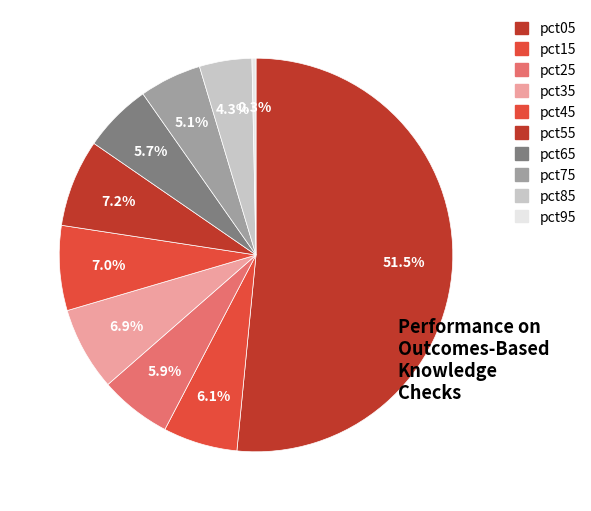

Combined, what portion of the pie is pct25 and pct35?

12.8%